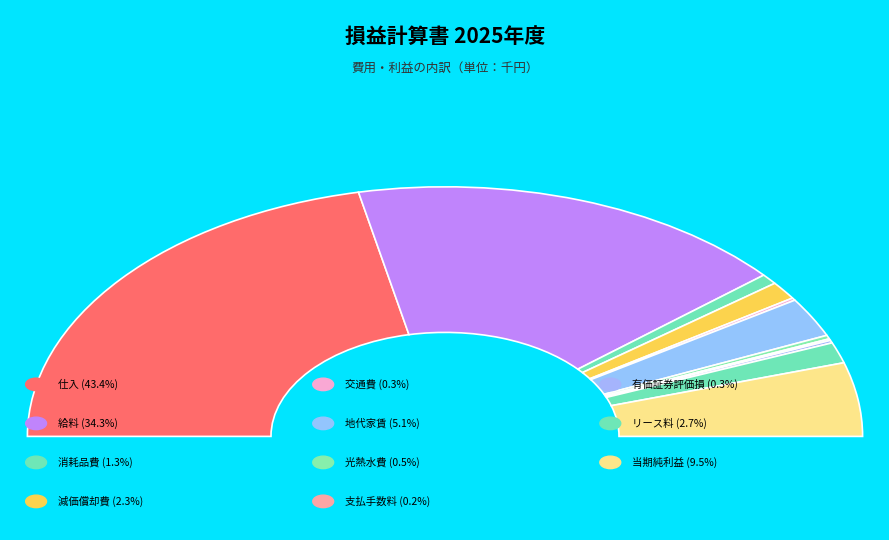

How many slices are in this pie chart?

11